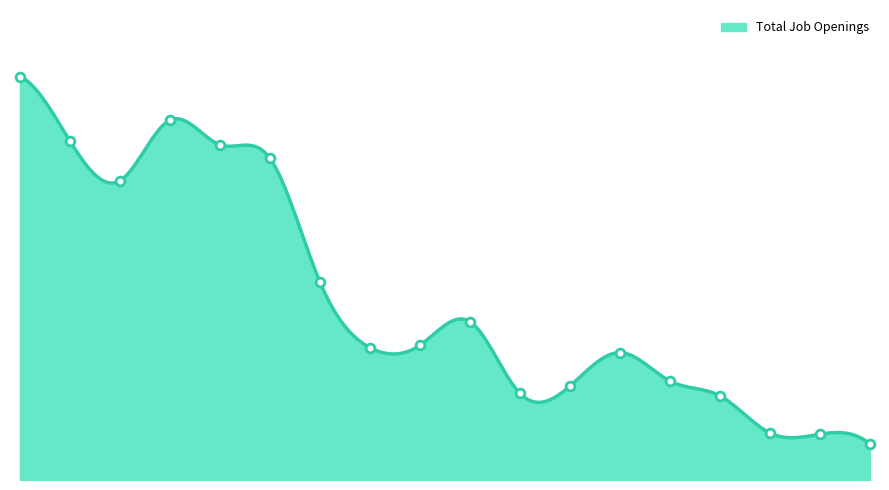

Between Healthcare Support and Installation, Maintenance, & Repair, which is larger?

Installation, Maintenance, & Repair